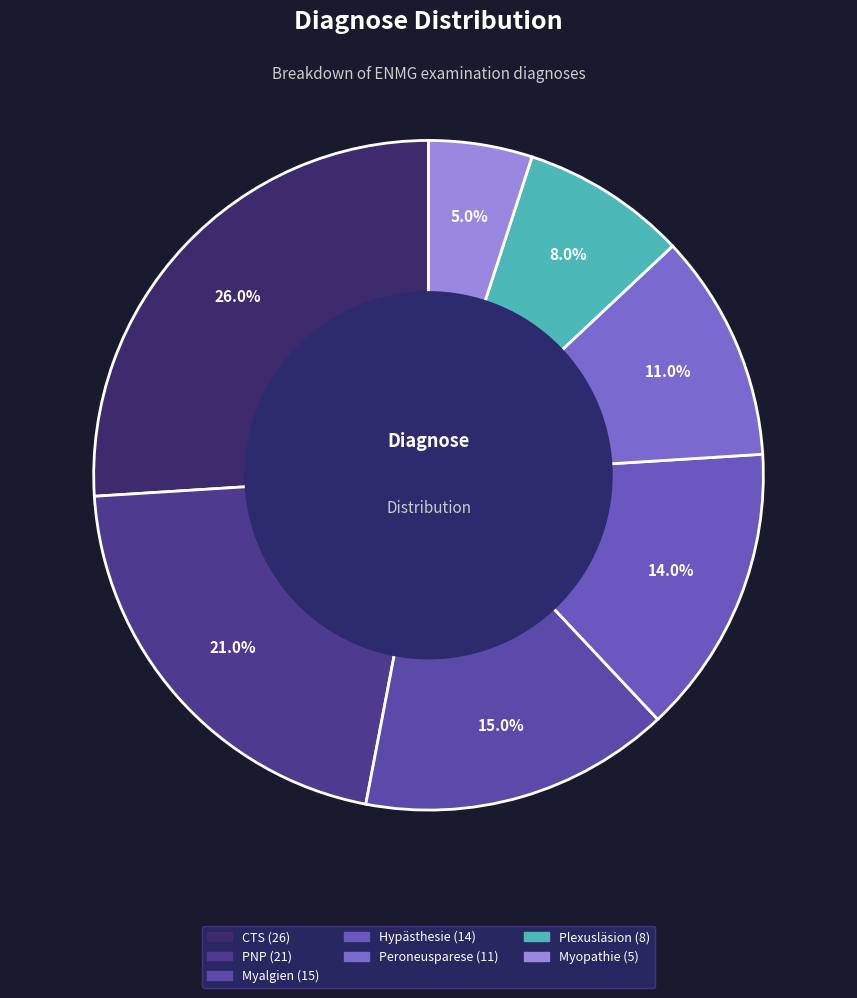

Is there any slice that represents more than half of the pie?

No